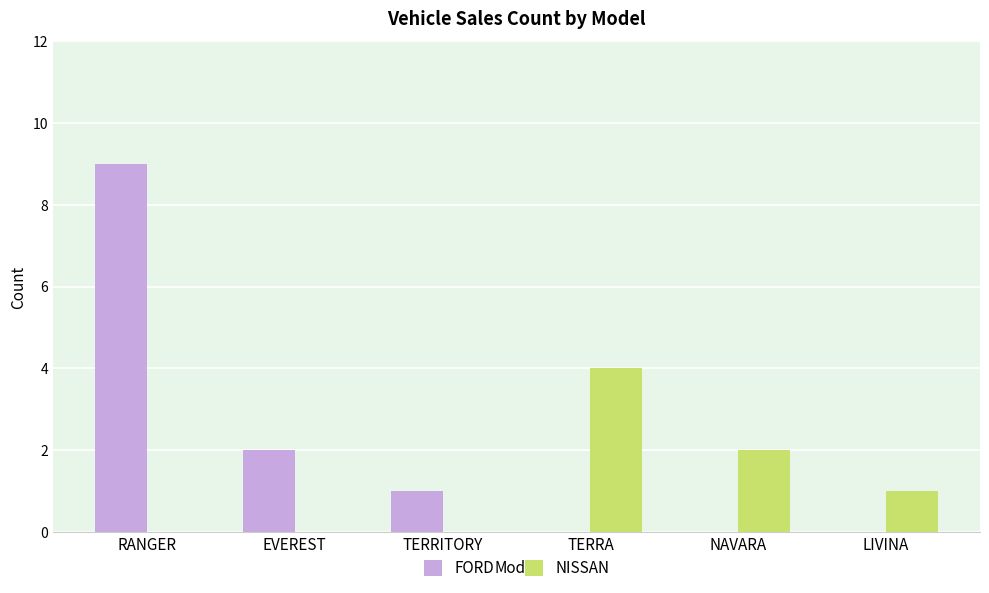

Between TERRITORY and NAVARA, which series saw the biggest shift?

NISSAN